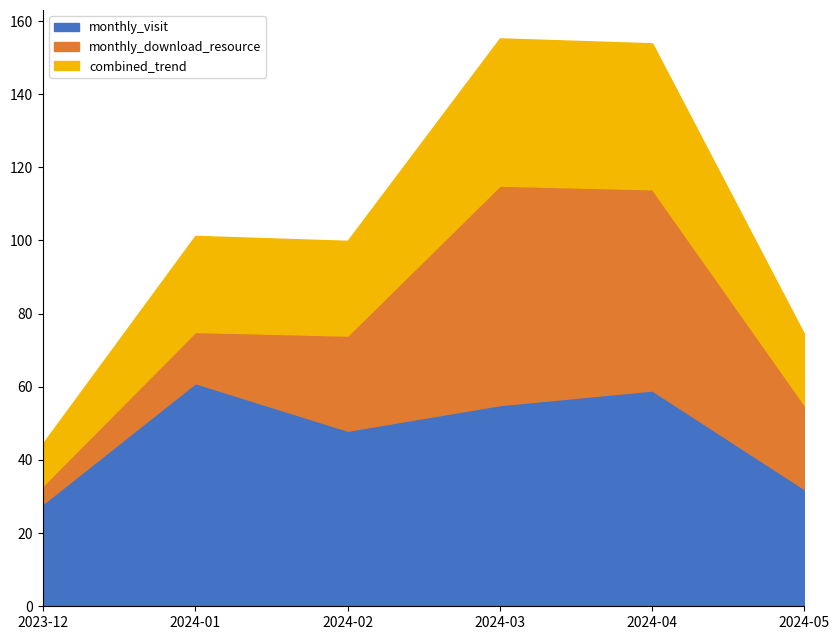

Which category has the lowest value in the monthly_visit series?

2023-12